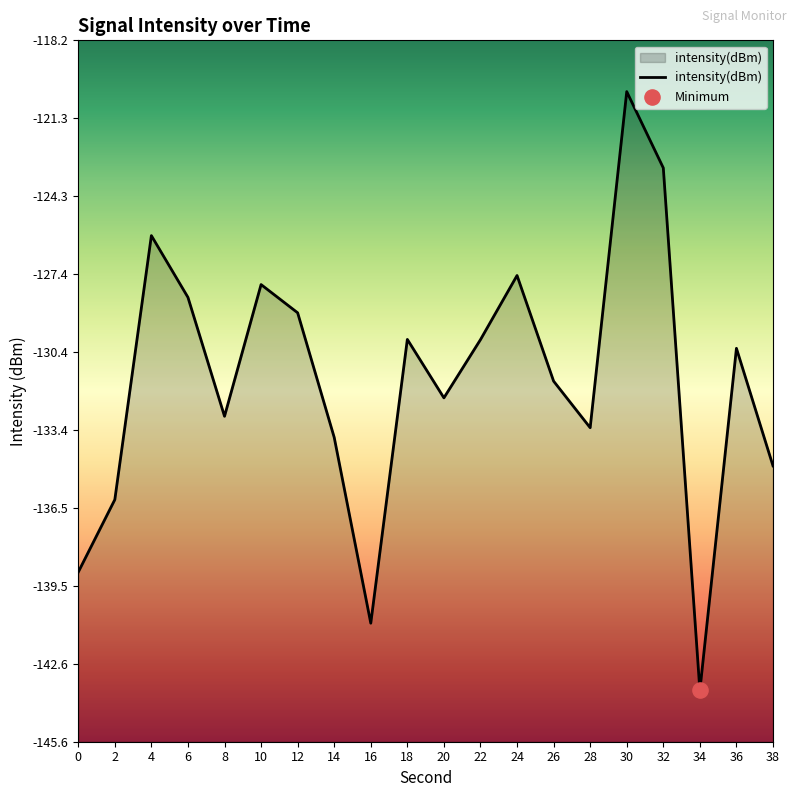

Which has a higher value, 6 or 8?

6